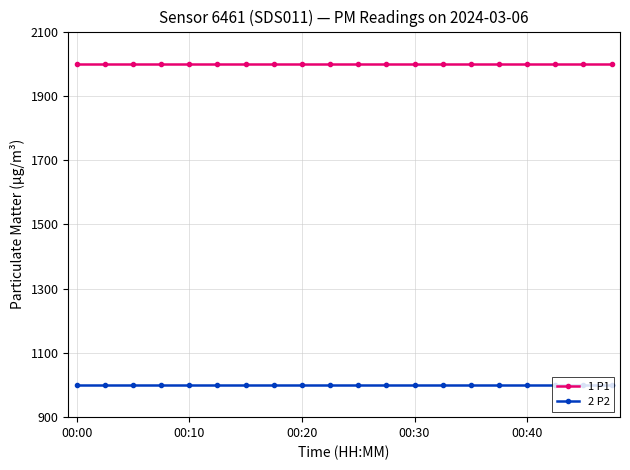

What is the greatest value displayed?

1999.9